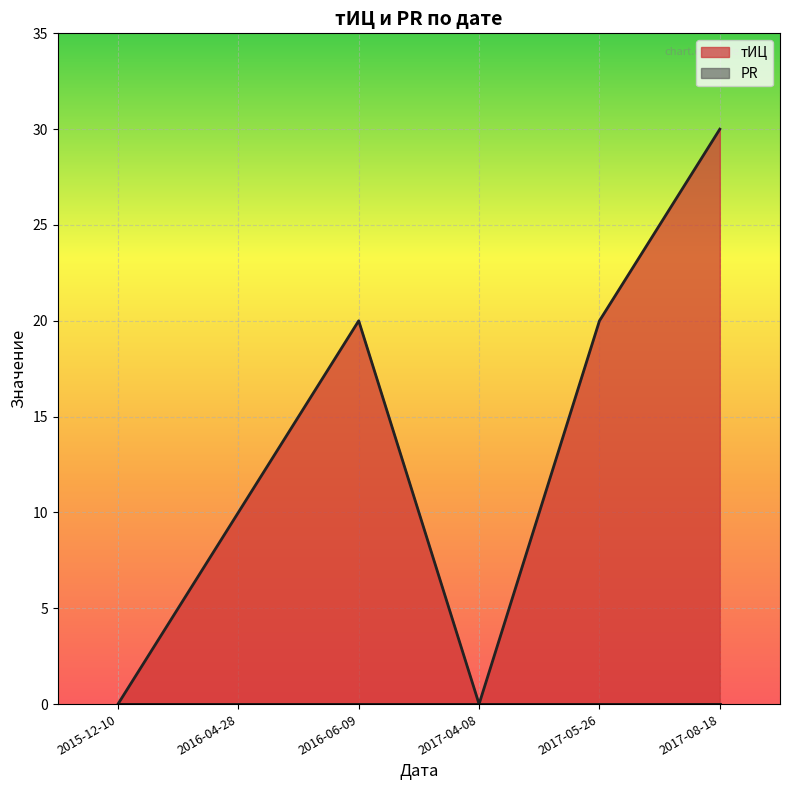

True or false: тИЦ has a value of 12 at 2016-06-09.

False